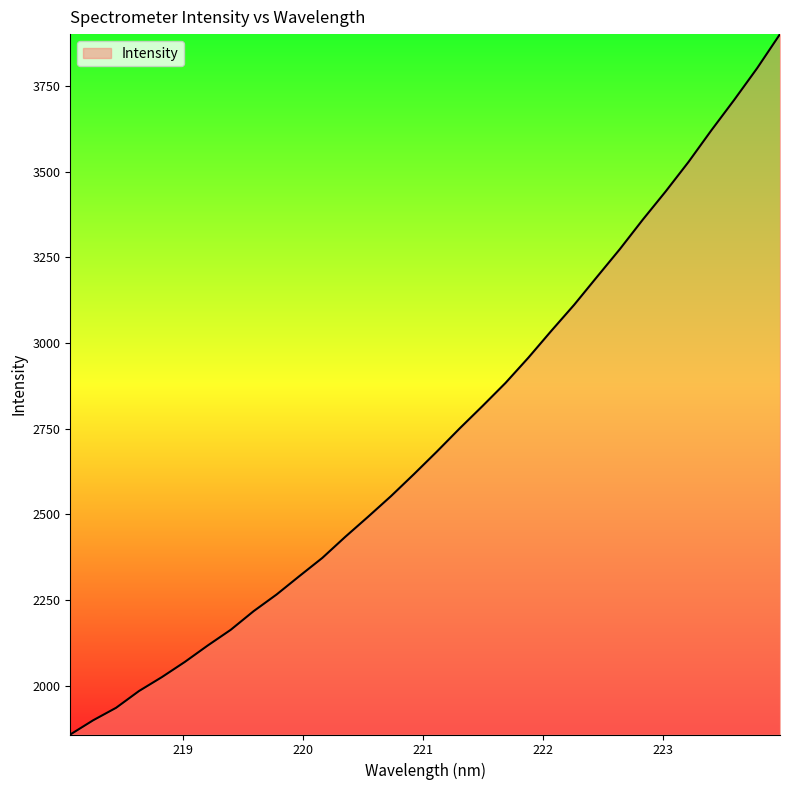

Count the number of categories in the chart.

32